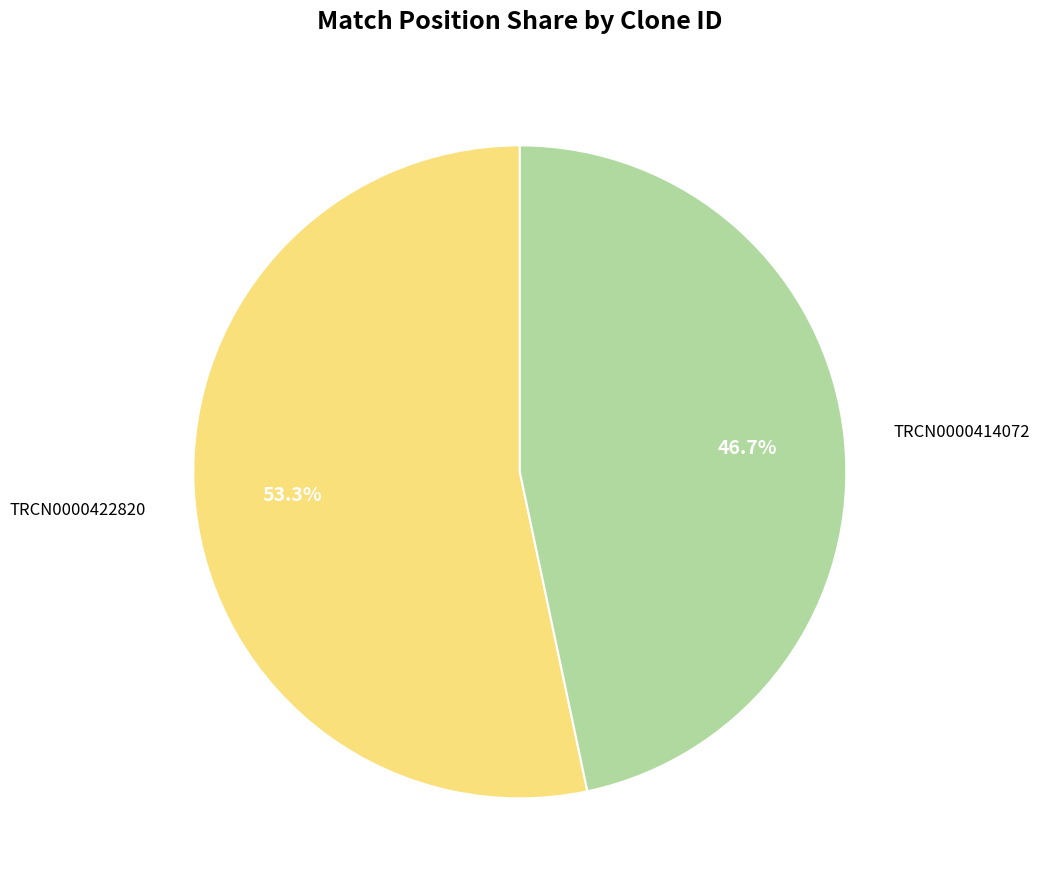

Between TRCN0000414072 and TRCN0000422820, which is larger?

TRCN0000422820